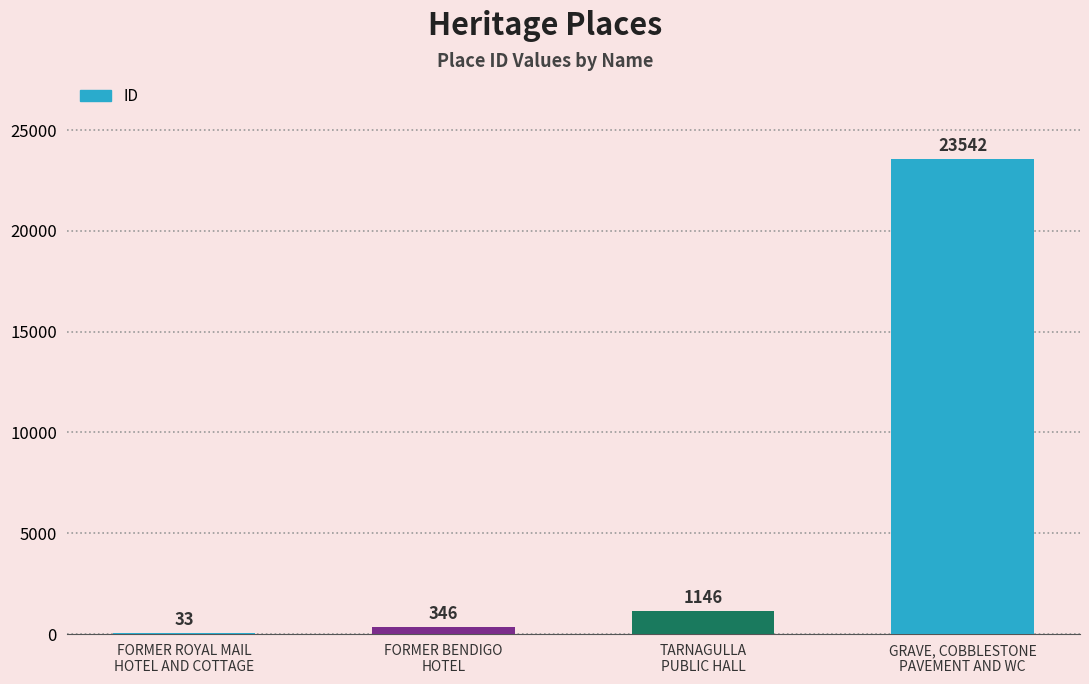

How many series are shown in this chart?

1